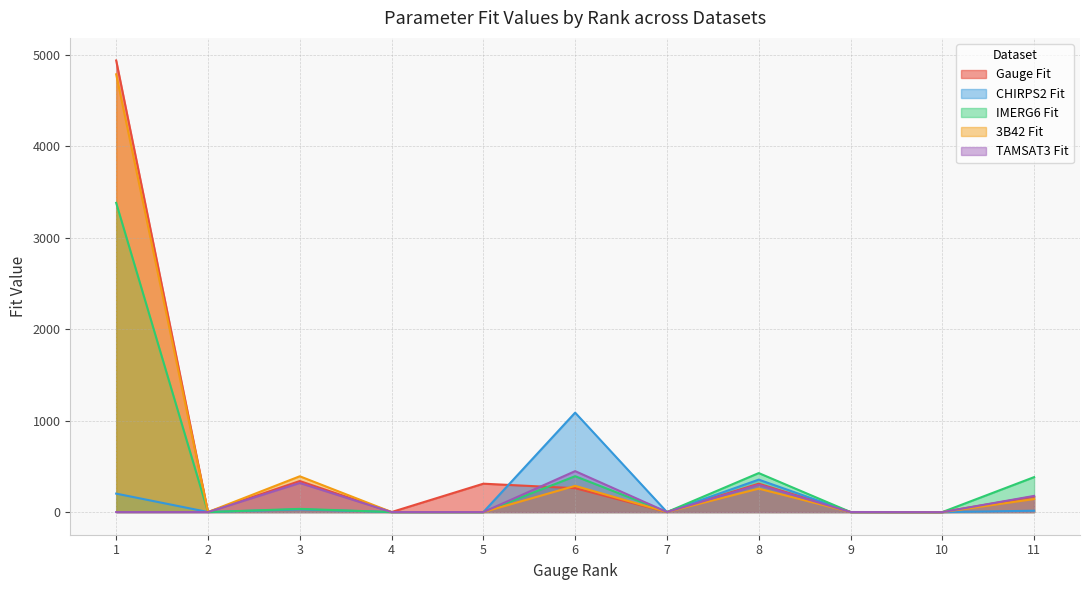

What is the total value across all series at 9?

1.3